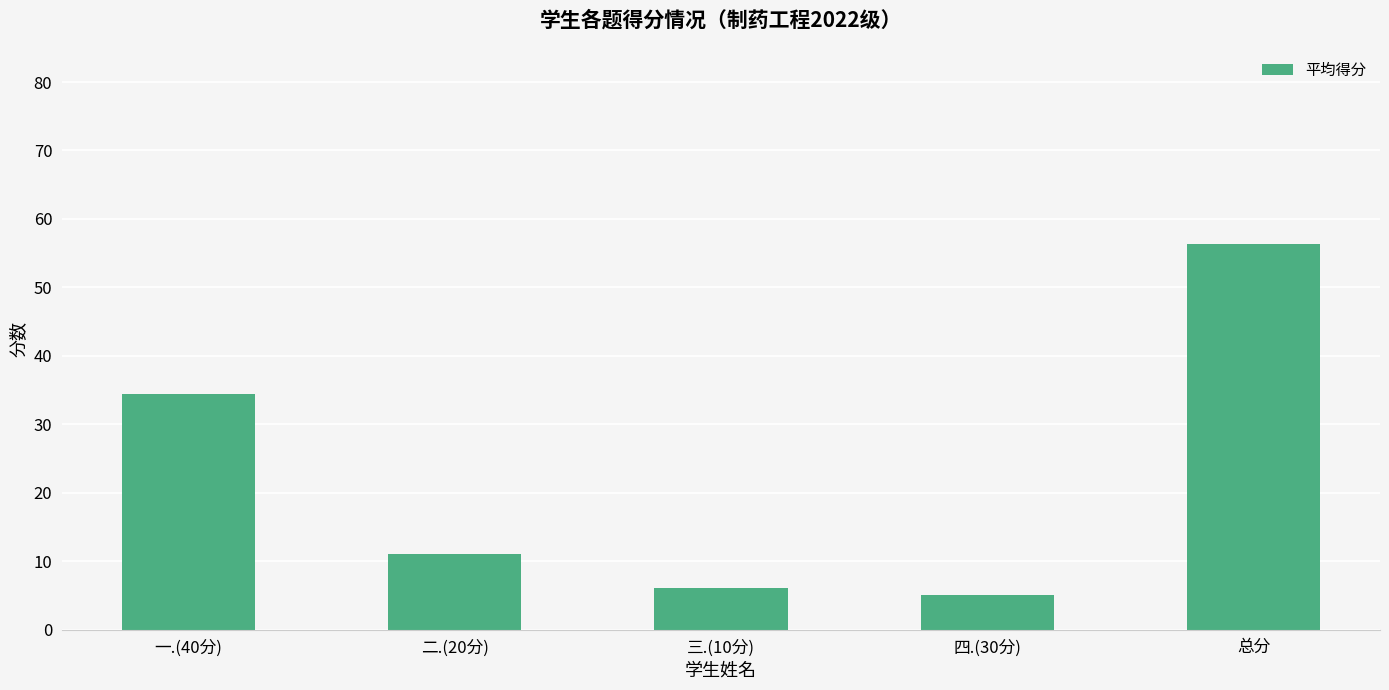

What is the value of the 5th bar from the left?

56.4